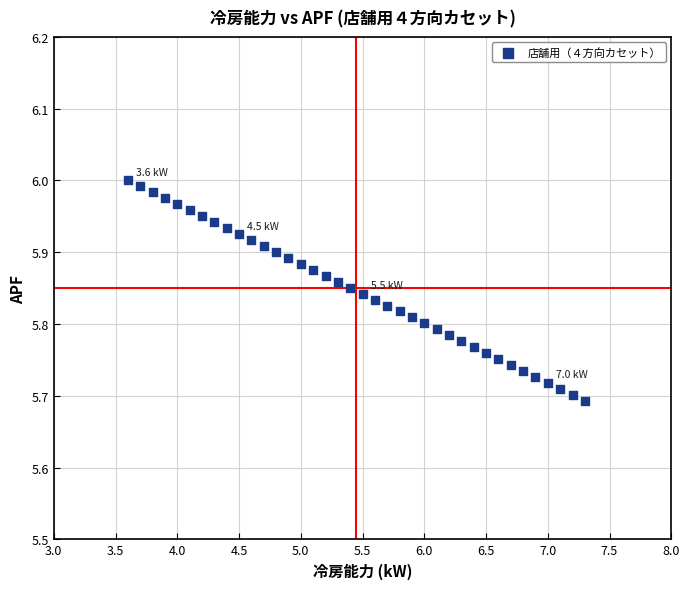

What is the range of X values (max minus min)?

3.7